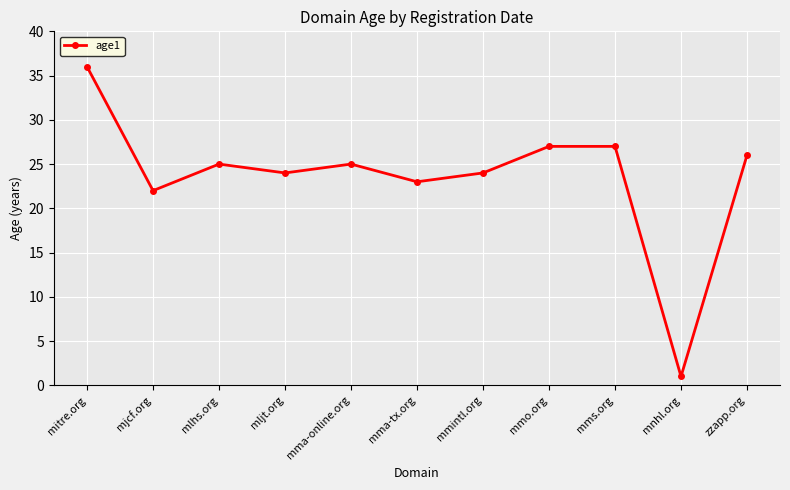

Reading left to right, list all the values displayed in this chart.

36	22	25	24	25	23	24	27	27	1	26